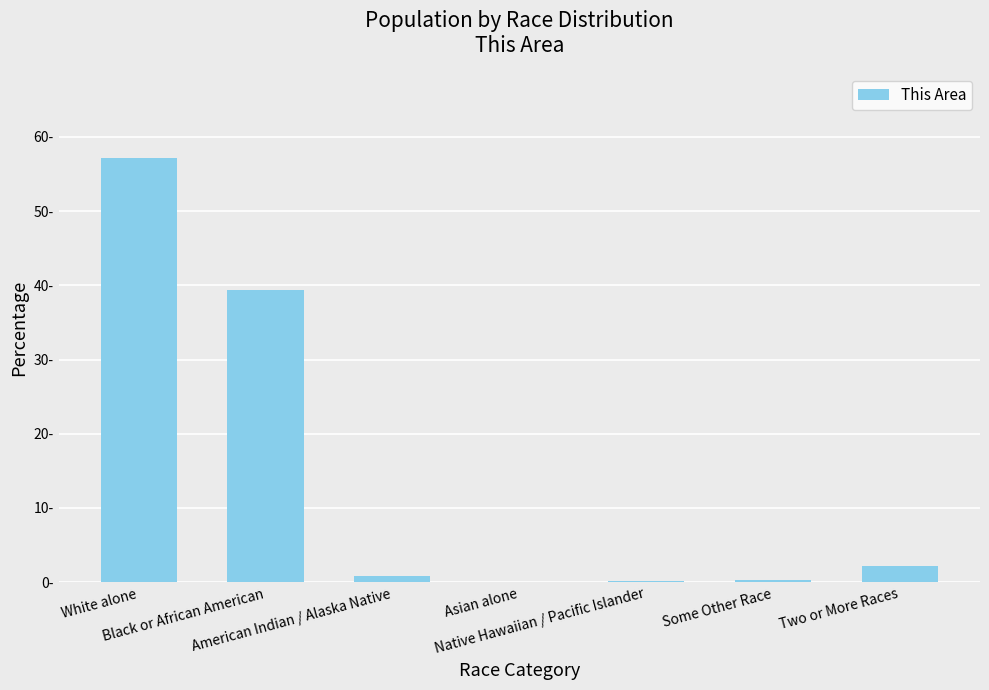

Which has a higher value, Some Other Race or Native Hawaiian / Pacific Islander?

Some Other Race